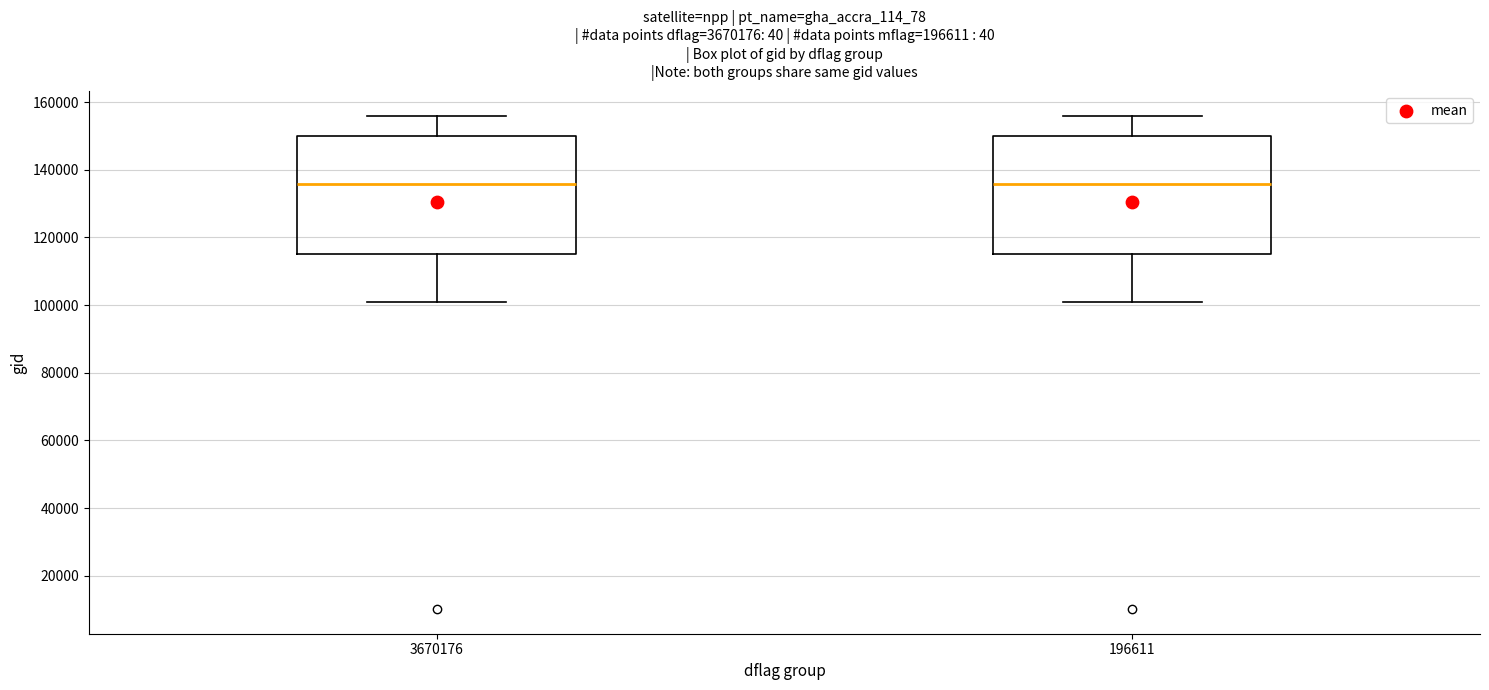

Where does the lower whisker of the box at x = 196611 end on the y-axis? The values are not printed on the chart, so give them approximately, as read against the axis.

100000